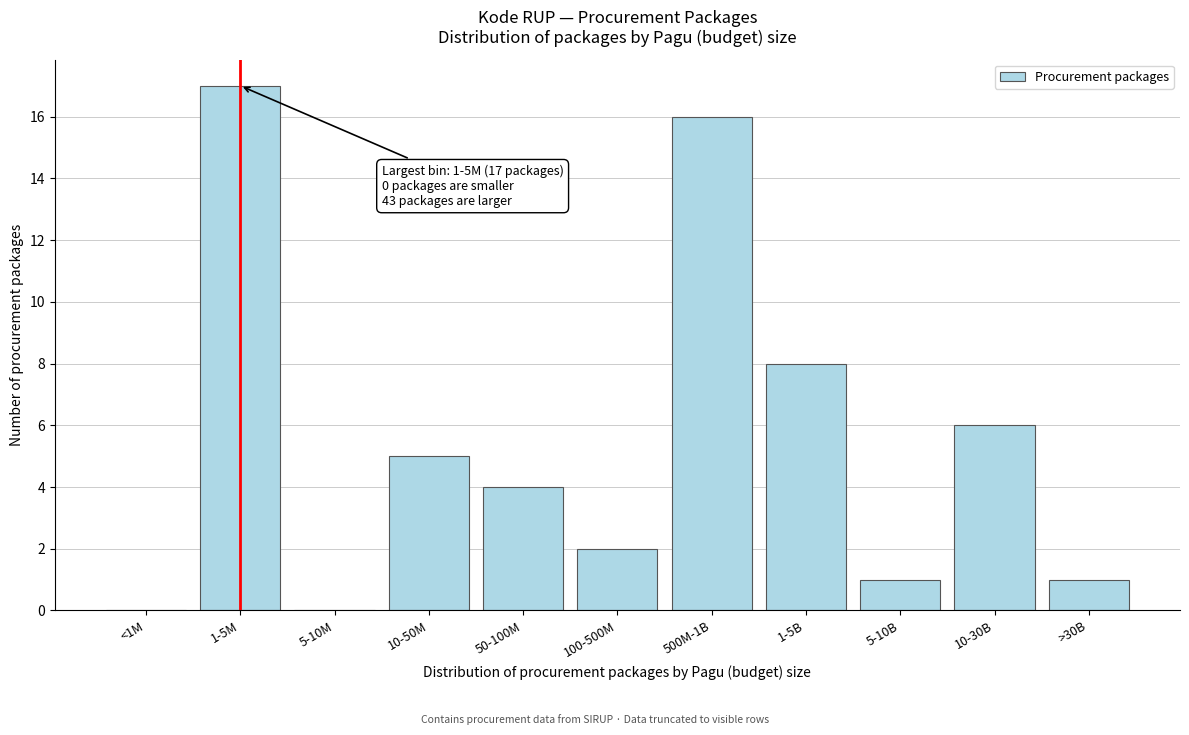

Reading left to right, transcribe all the data shown in this chart.

<1M=0	1-5M=17	5-10M=0	10-50M=5	50-100M=4	100-500M=2	500M-1B=16	1-5B=8	5-10B=1	10-30B=6	>30B=1